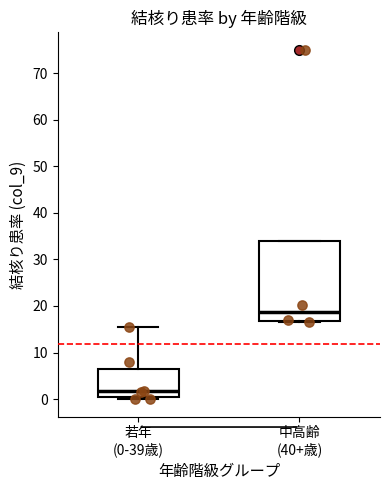

Reading left to right, read every box against the y-axis: the position of its median line, the range the box covers, and the ends of its whiskers. The values are not printed on the chart, so give them approximately, as read against the axis.

若年 (0-39歳): median 2, box 0 to 6, whiskers 0 (just below the box's lower edge) to 15
中高齢 (40+歳): median 19, box 17 to 34, whiskers 16 to 34